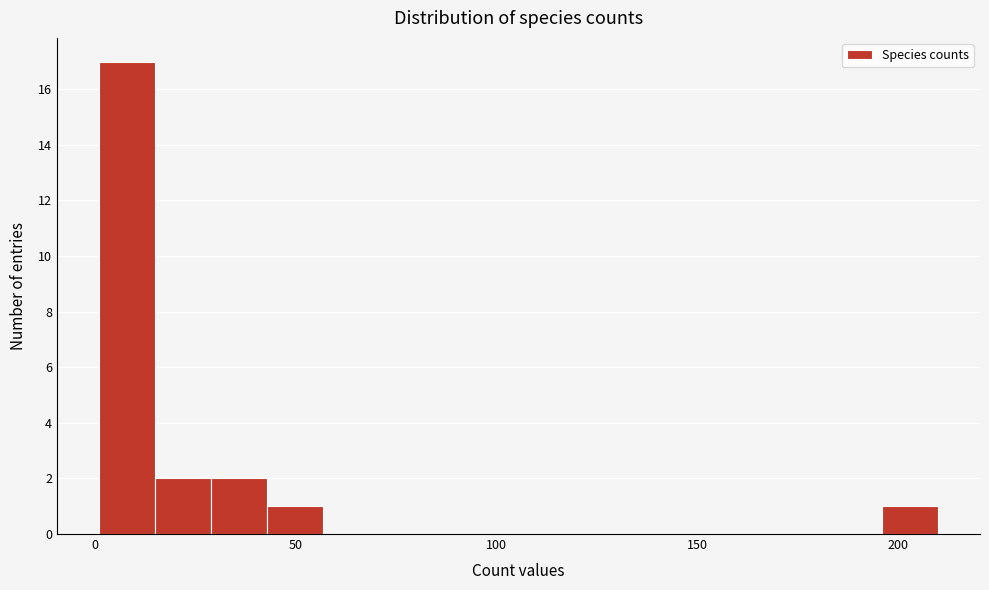

Around what value on the x-axis is the tallest bar? Give the approximate position of its centre, as read against the axis.

10